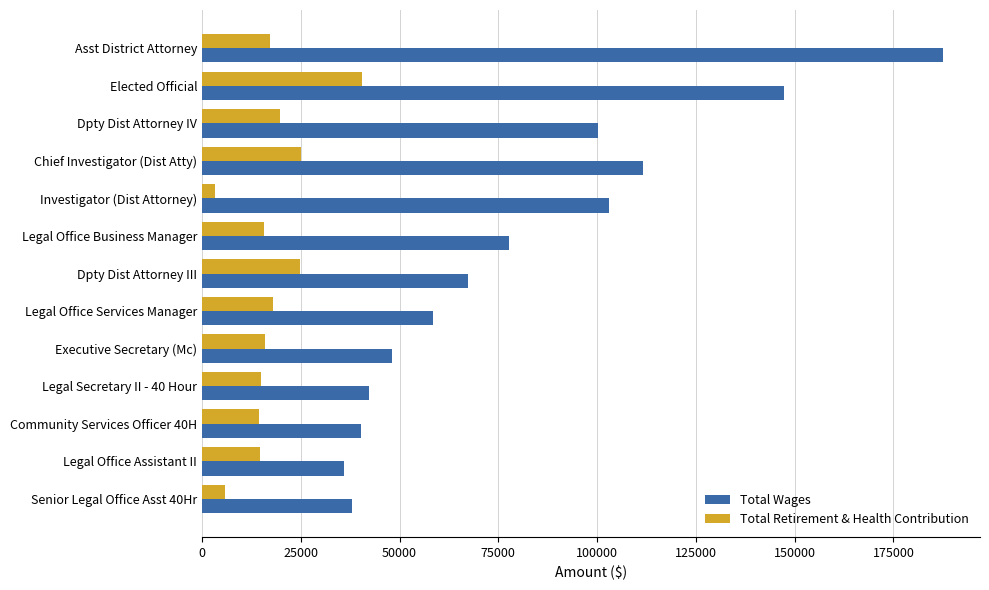

What value does the Total Wages series have at Legal Office Business Manager, to the nearest 50?

77800